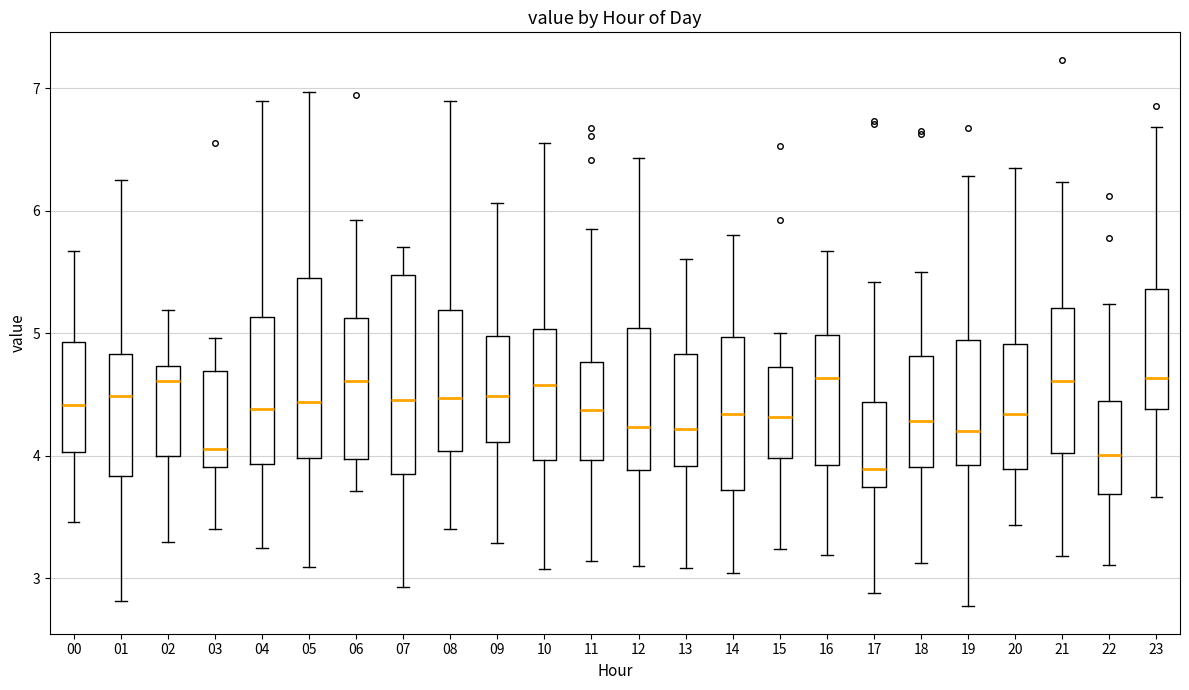

Which box is the tallest, from its lower edge to its upper edge?

07